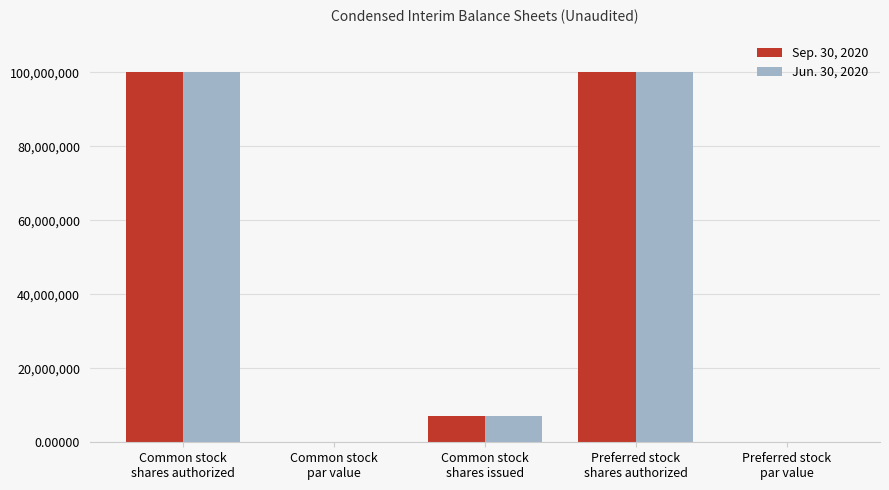

What is the greatest value displayed?

100000000.0